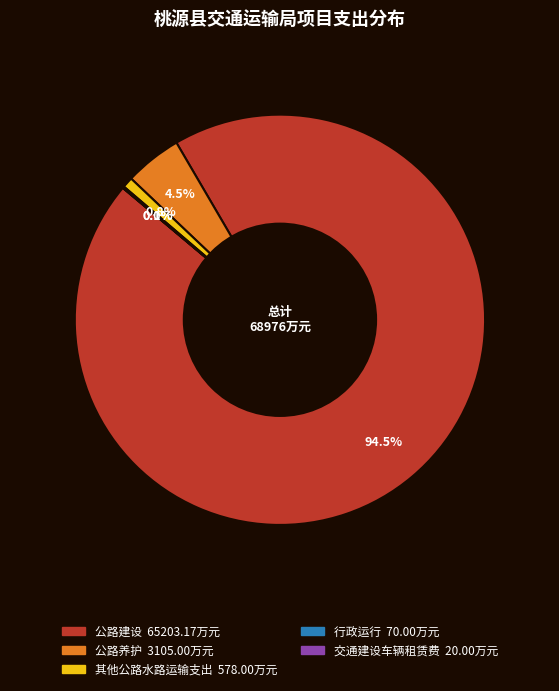

What is the largest slice in the pie chart?

公路建设